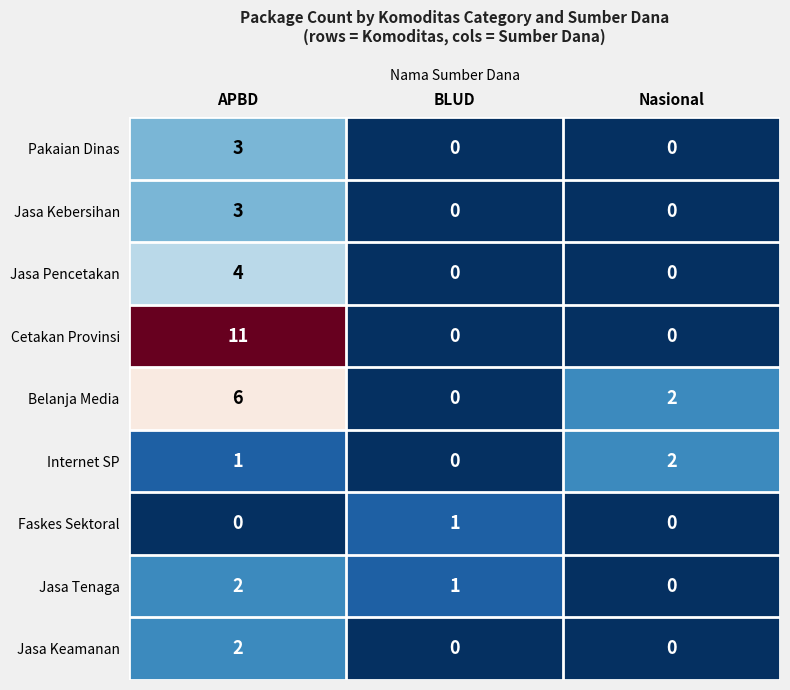

Where is Internet SP nearest to the value 1?

APBD